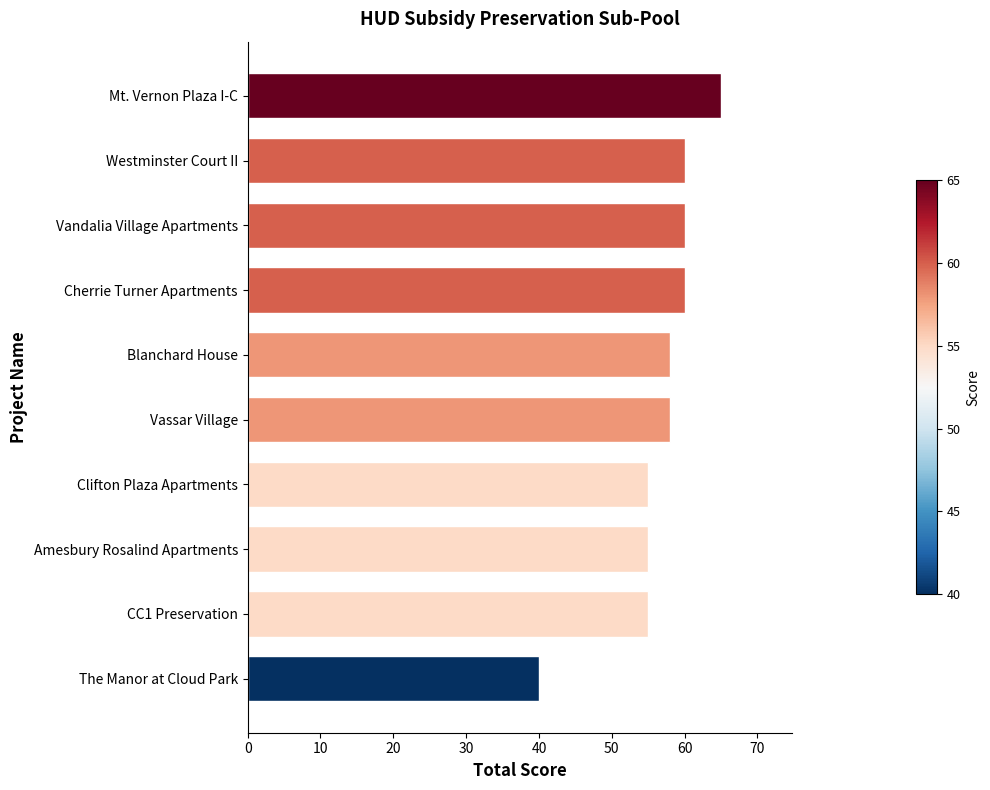

Reading bottom to top, transcribe all the data shown in this chart.

40	55	55	55	58	58	60	60	60	65